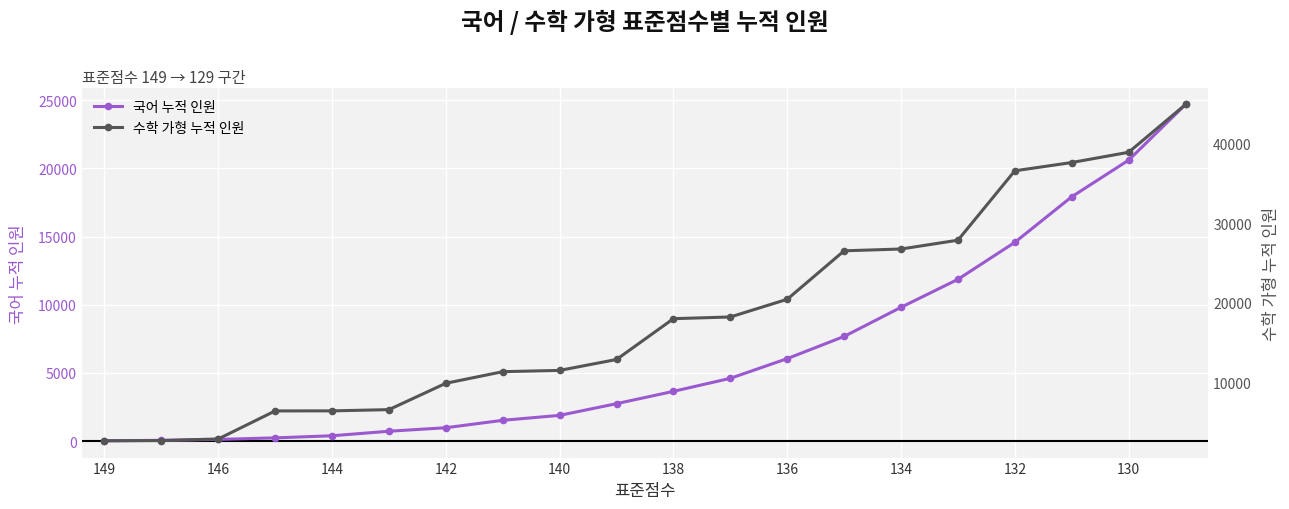

Does the chart display data point markers on the line(s)?

Yes